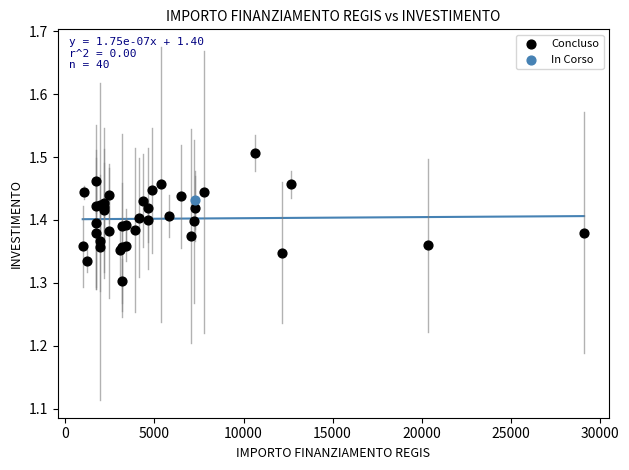

What are all the series names shown in the legend?

Concluso, In Corso